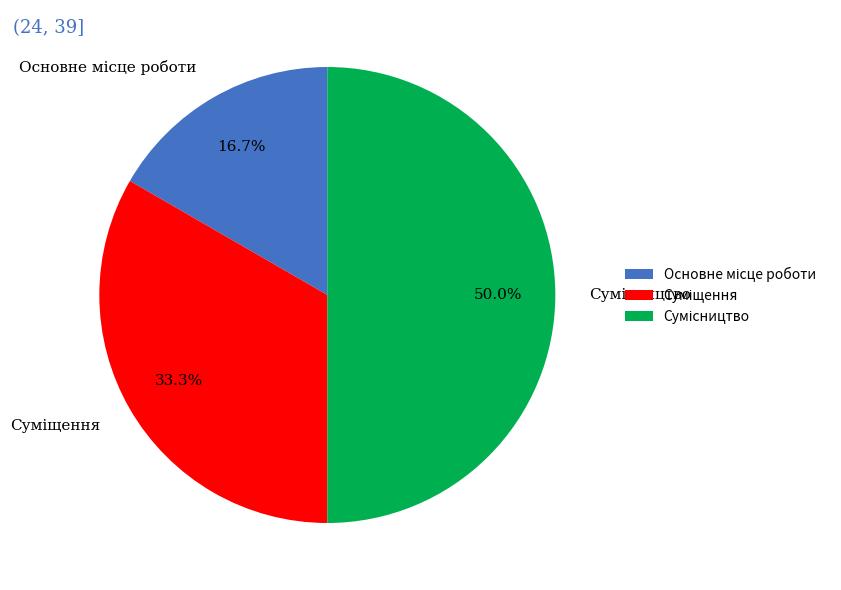

How many slices are in this pie chart?

3